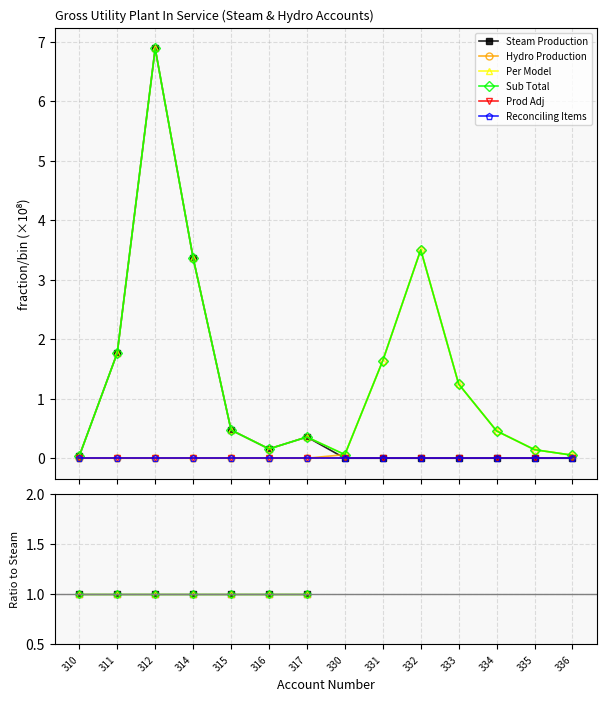

Which category has the lowest value in the Prod Adj series?

310